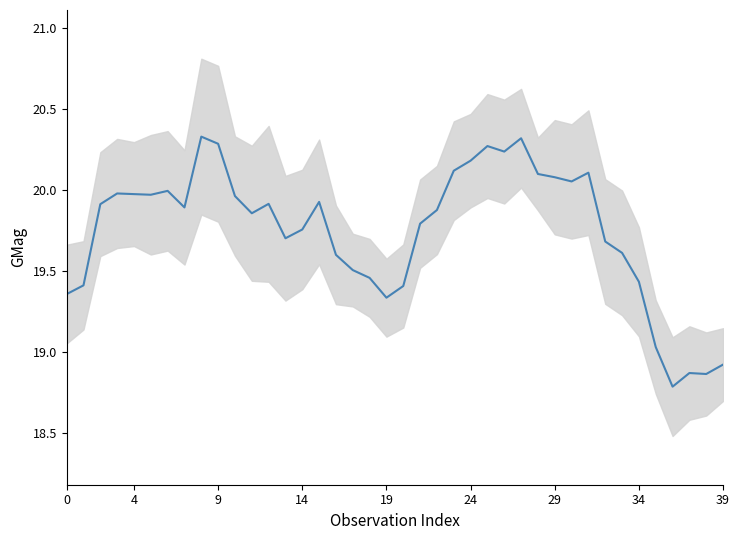

True or false: the data shows 30.4 at 24.

False